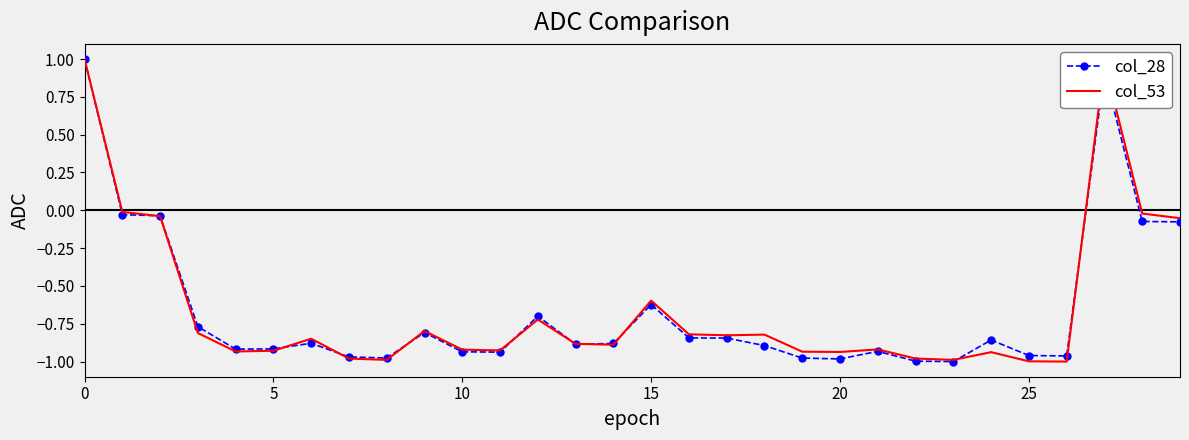

What are all the series names shown in the legend?

col_28, col_53